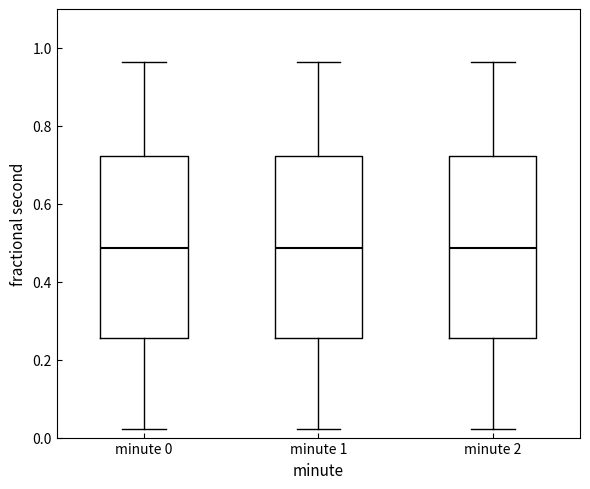

Reading left to right, read every box against the y-axis: the position of its median line, the range the box covers, and the ends of its whiskers. The values are not printed on the chart, so give them approximately, as read against the axis.

minute 0: median 0.48, box 0.26 to 0.72, whiskers 0.02 to 0.96
minute 1: median 0.48, box 0.26 to 0.72, whiskers 0.02 to 0.96
minute 2: median 0.48, box 0.26 to 0.72, whiskers 0.02 to 0.96